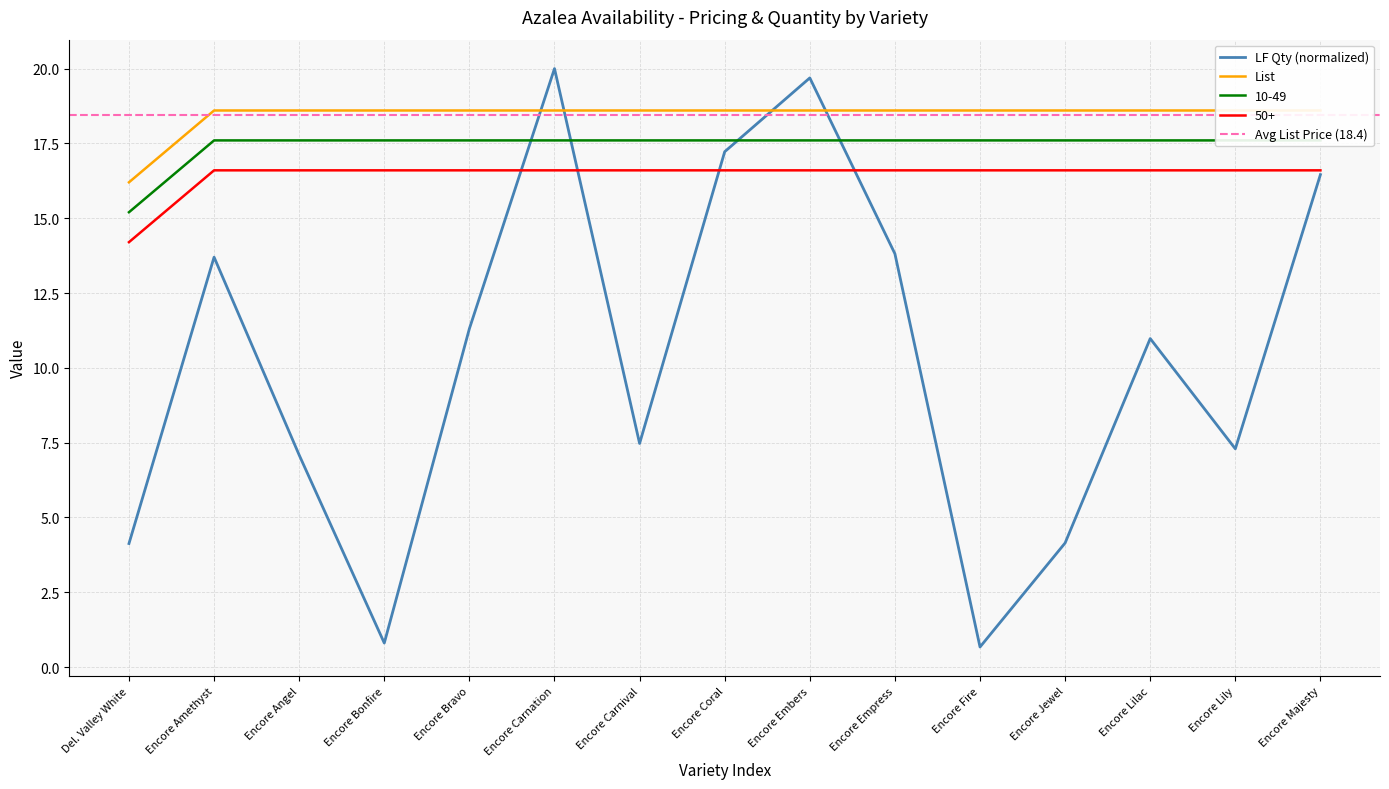

What is the difference between the maximum and minimum values in the 10-49 series?

2.4